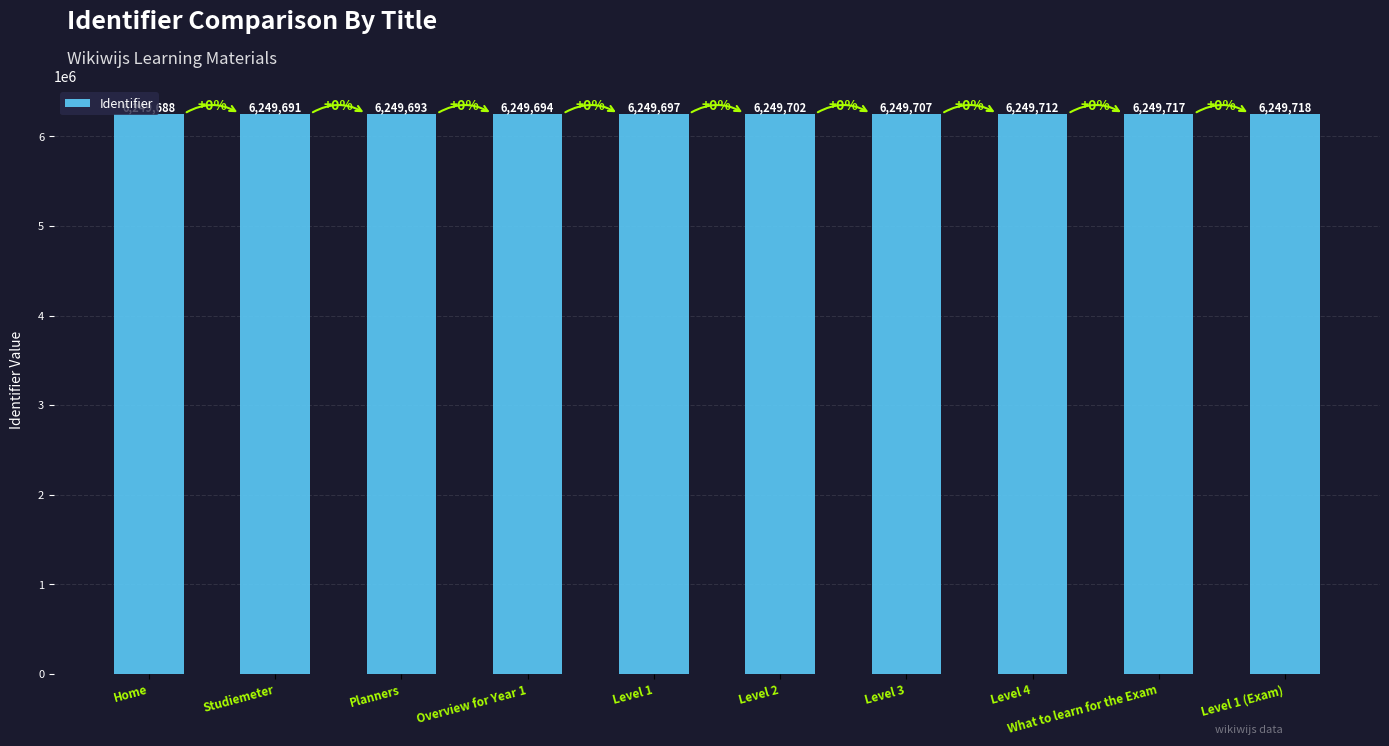

What is the maximum value shown in the chart?

6249718